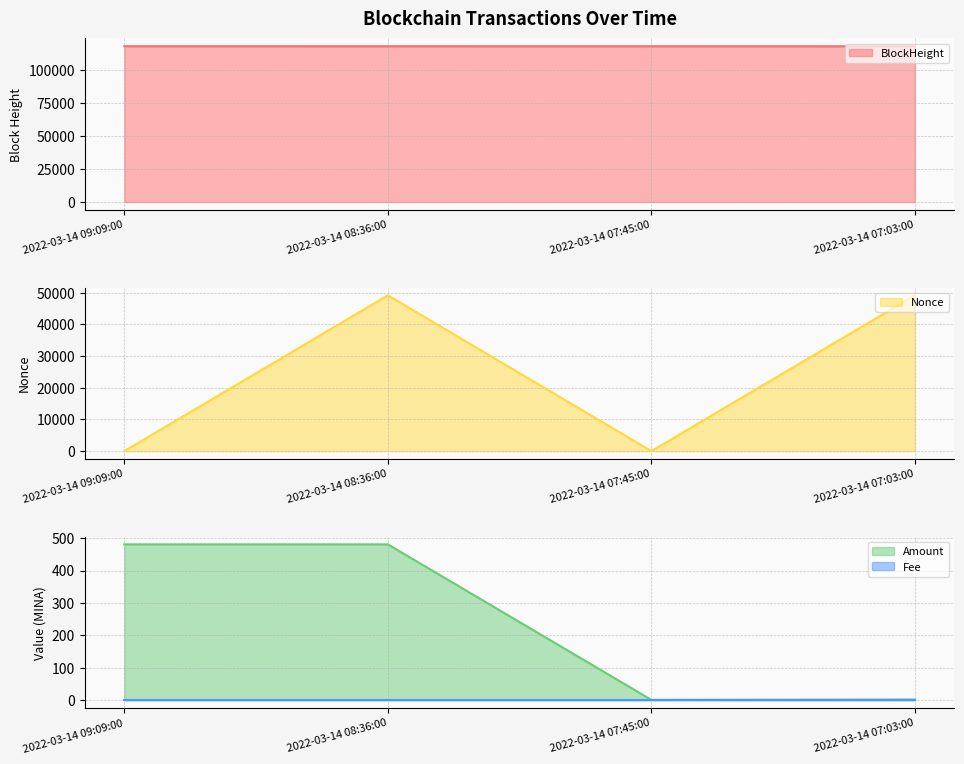

Is it true that Amount equals 0.4 at 2022-03-14 07:45:00?

False